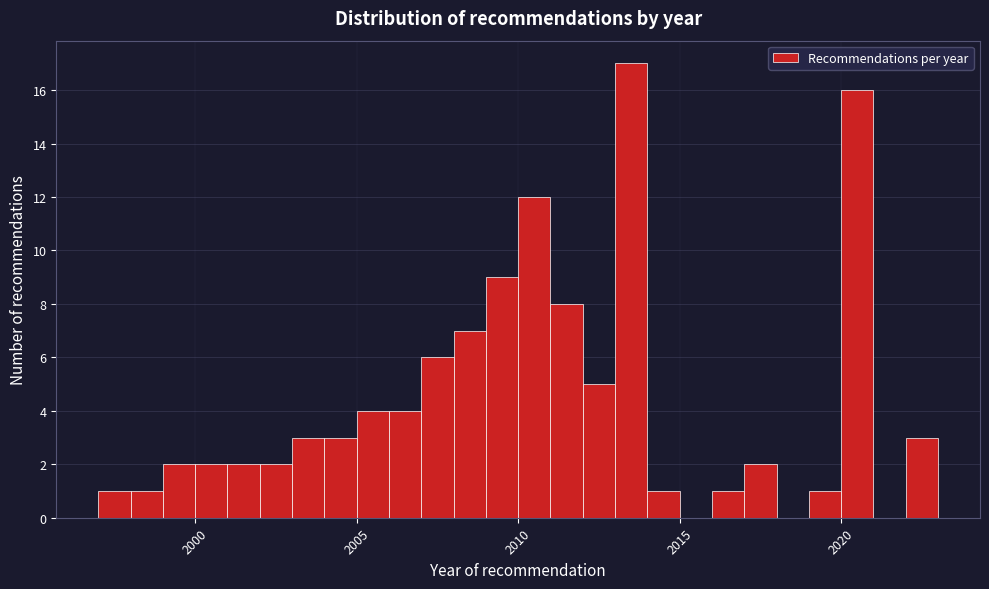

Around what value on the x-axis is the tallest bar? Give the approximate position of its centre, as read against the axis.

2013.5